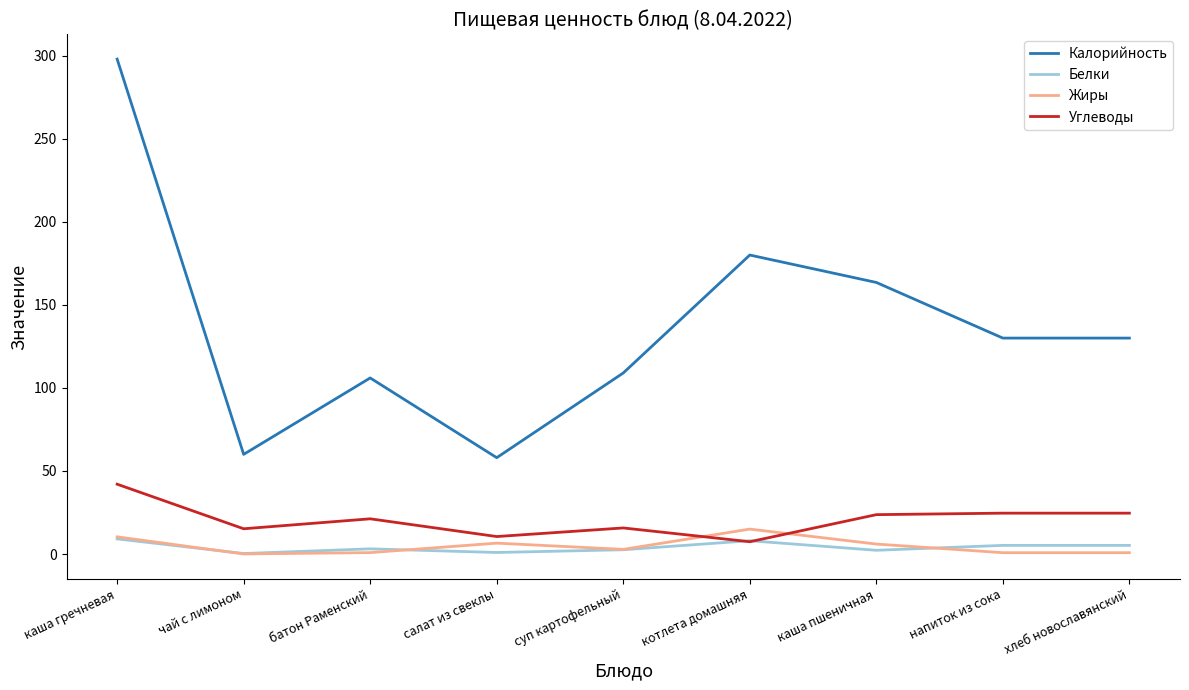

Rank the series by their maximum value, from lowest to highest.

Белки, Жиры, Углеводы, Калорийность